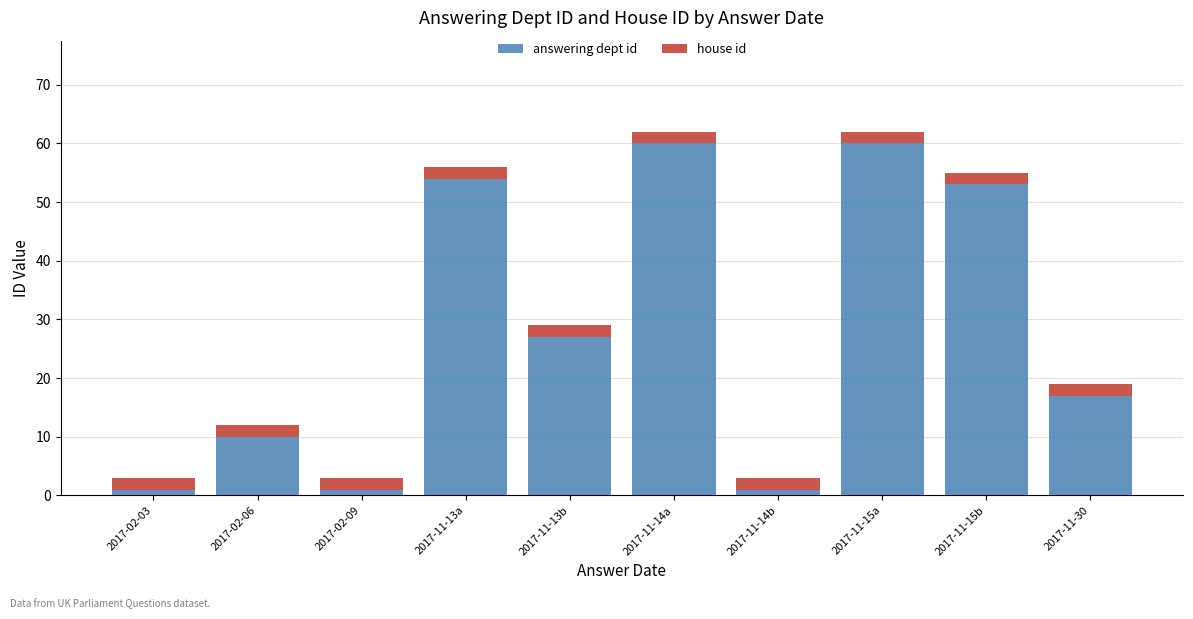

What is the value of the answering dept id bar at the 4th from the left?

54